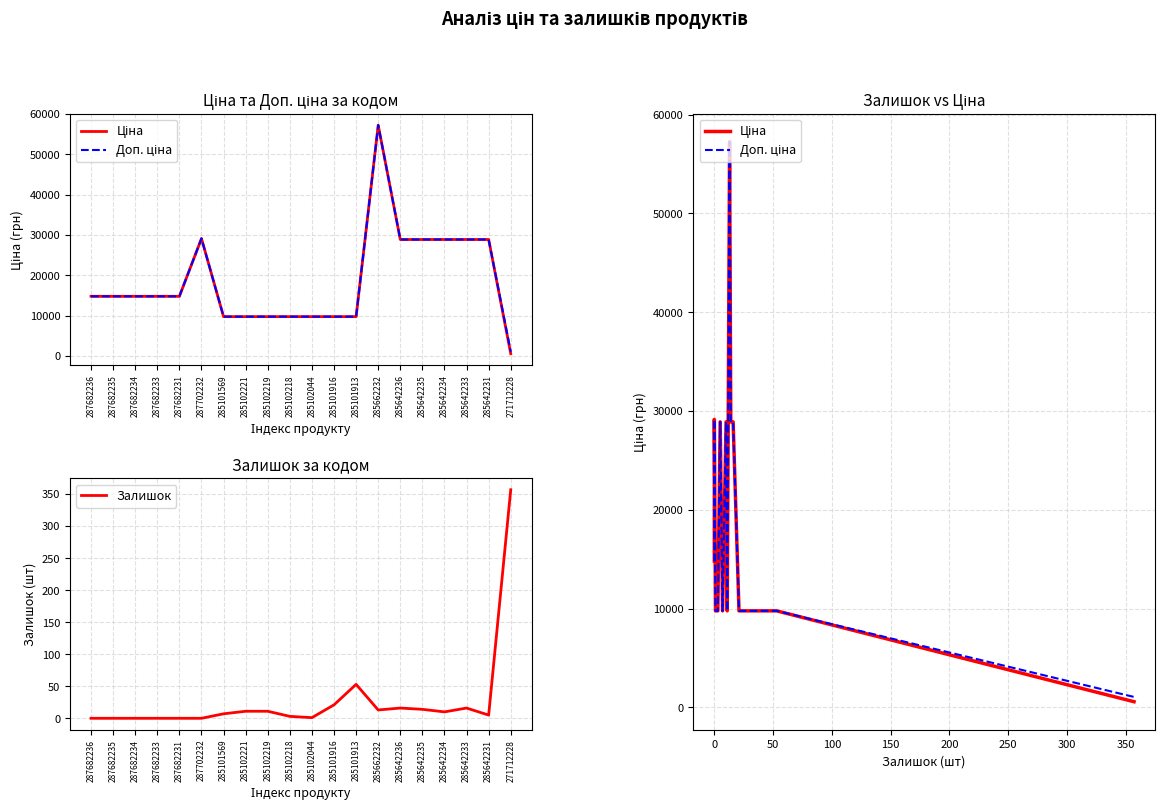

Which has a higher value, 285102219 or 271712228?

285102219